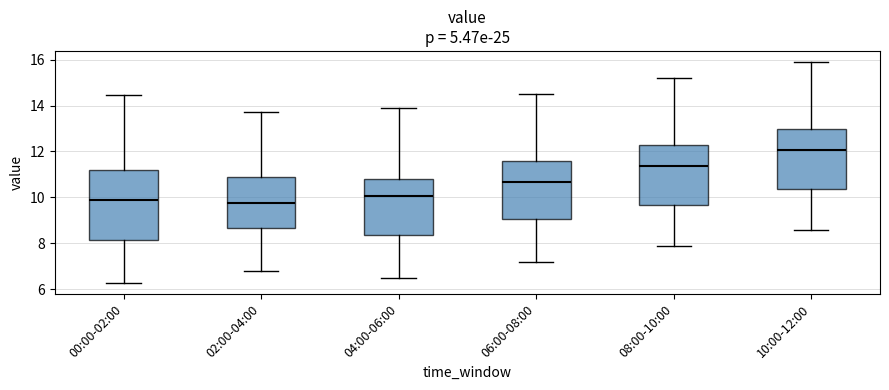

Reading left to right, read every box against the y-axis: the position of its median line, the range the box covers, and the ends of its whiskers. The values are not printed on the chart, so give them approximately, as read against the axis.

00:00-02:00: median 9.8, box 8.2 to 11.2, whiskers 6.2 to 14.4
02:00-04:00: median 9.8, box 8.6 to 11.0, whiskers 6.8 to 13.8
04:00-06:00: median 10.0, box 8.4 to 10.8, whiskers 6.6 to 14.0
06:00-08:00: median 10.6, box 9.0 to 11.6, whiskers 7.2 to 14.6
08:00-10:00: median 11.4, box 9.6 to 12.2, whiskers 8.0 to 15.2
10:00-12:00: median 12.0, box 10.4 to 13.0, whiskers 8.6 to 16.0